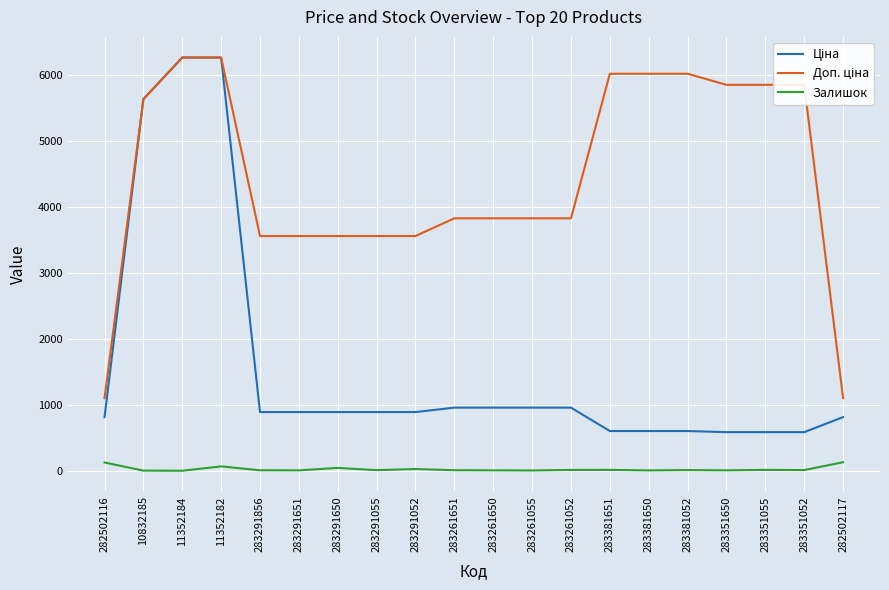

What is the total value across all series at 283381052?

6632.9